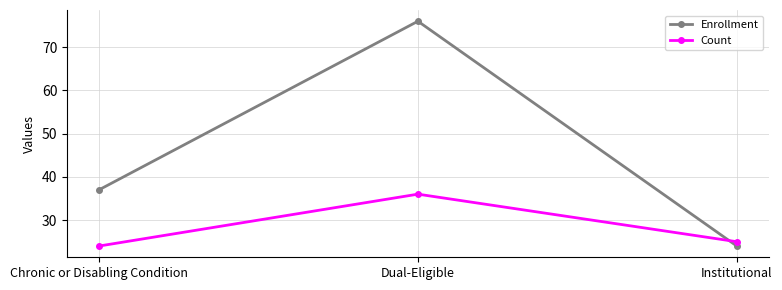

What is the minimum value for Count?

24